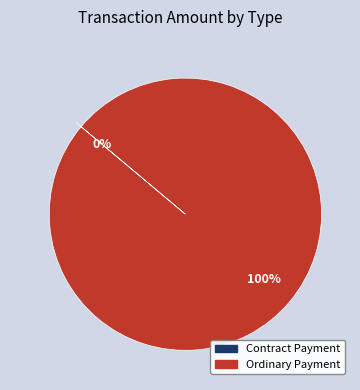

What is the total percentage of Ordinary Payment and Contract Payment?

100.0%